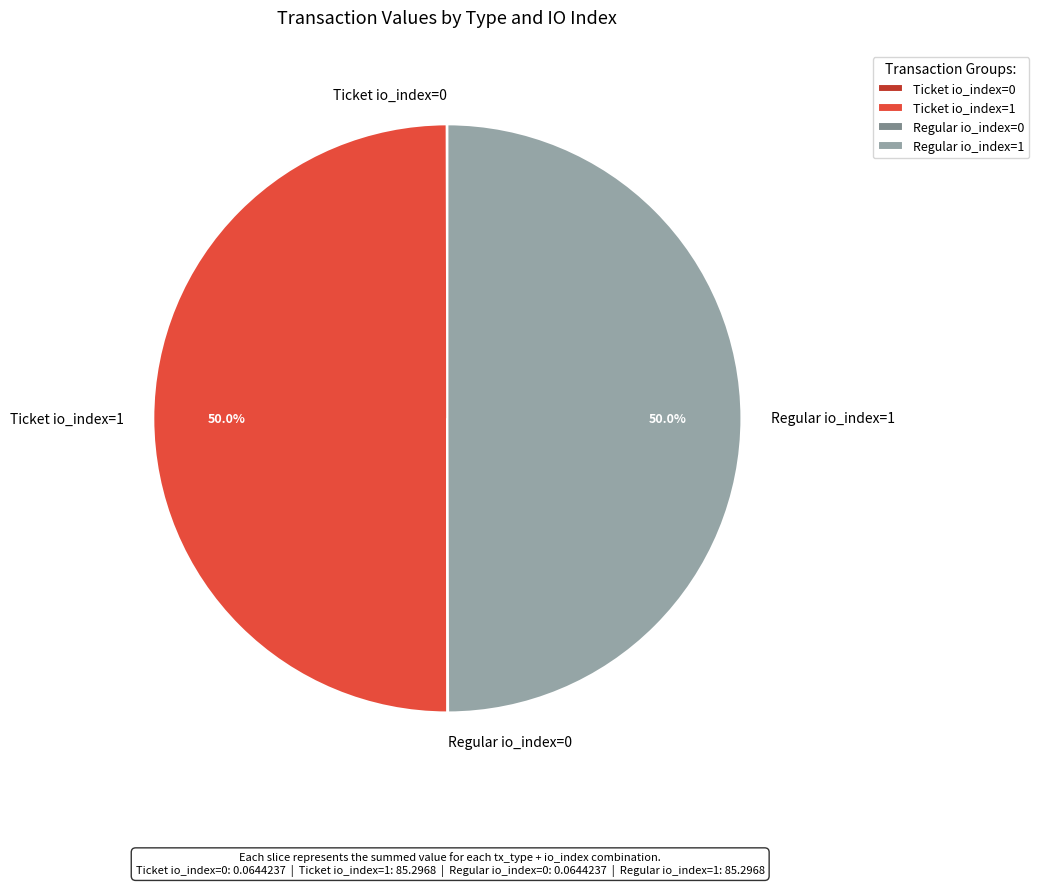

Count the number of slices in the pie.

4